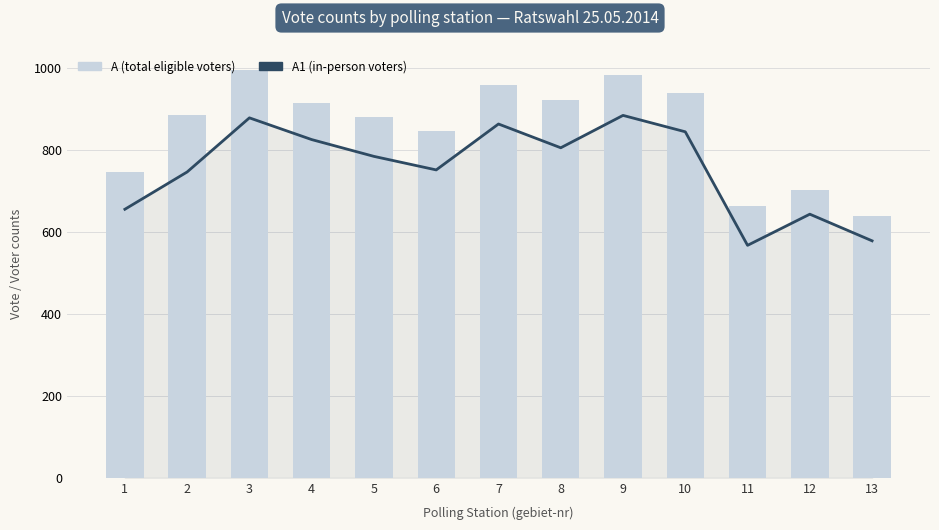

What is the average value of the A1 (in-person voters) series?

756